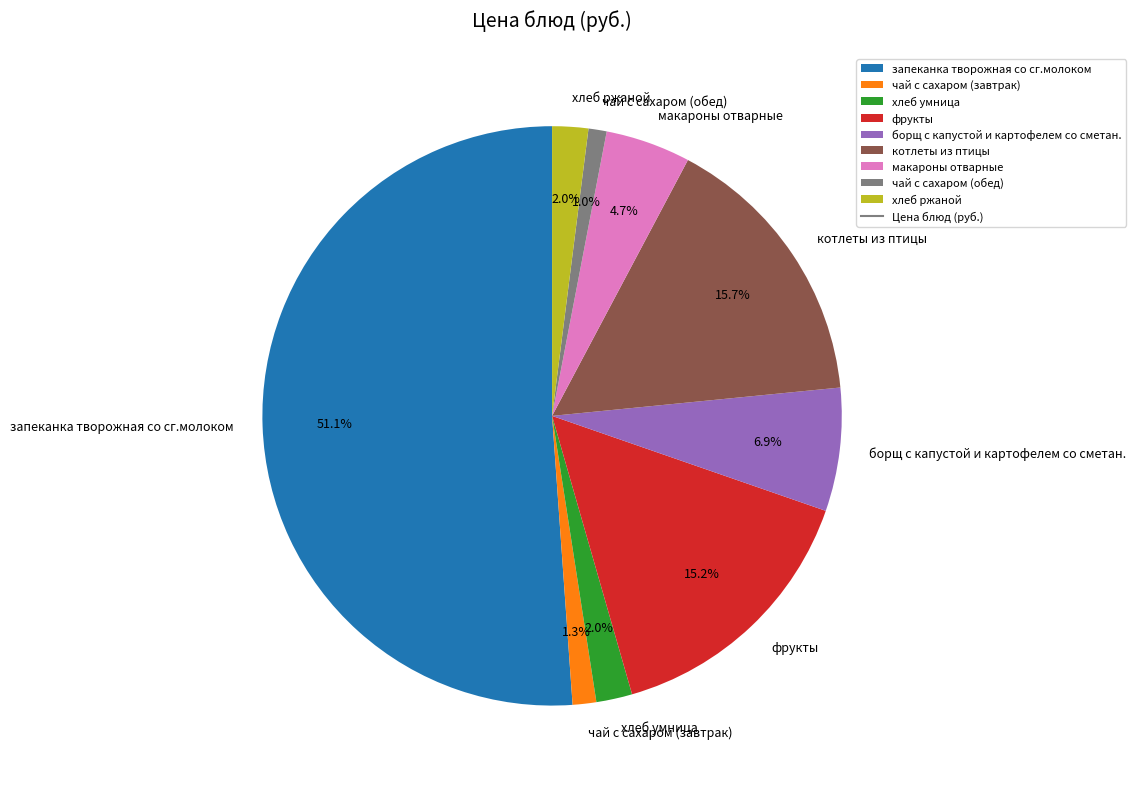

Does чай с сахаром (завтрак) account for over 50% of the chart?

No